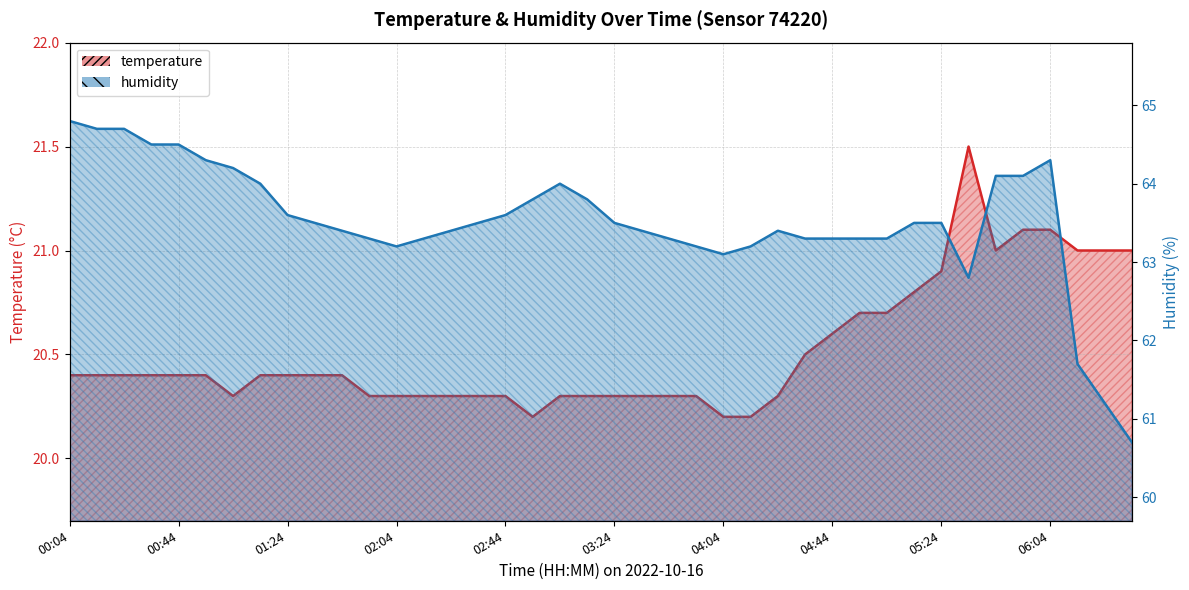

How many lines are shown in the chart?

2